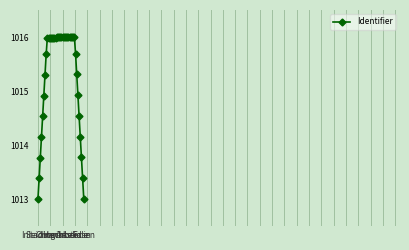

What is the sum of all values?

40613.4